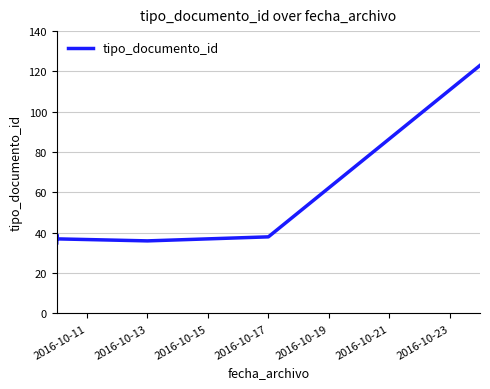

What is the value of the 6th point from the left?

38